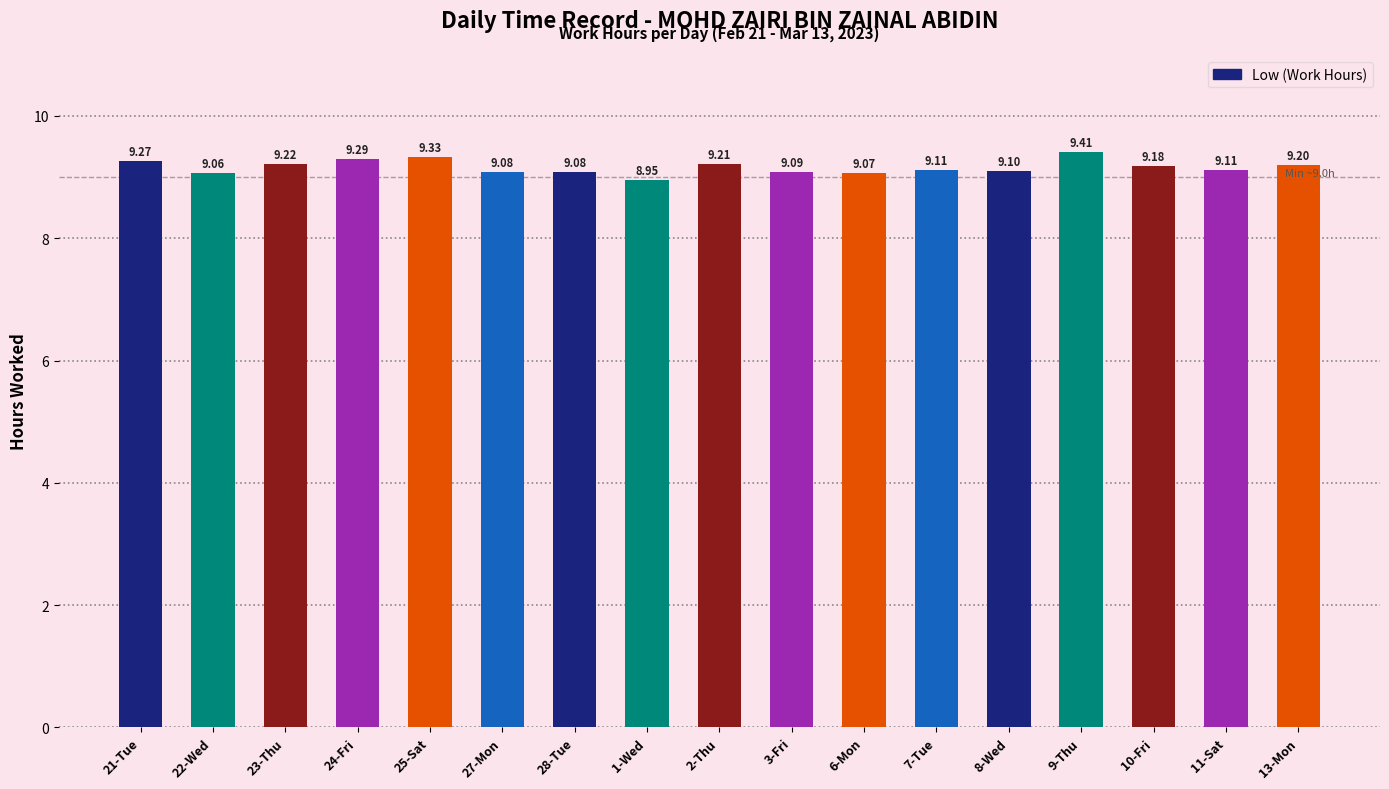

What position from the left is 27-Mon?

6